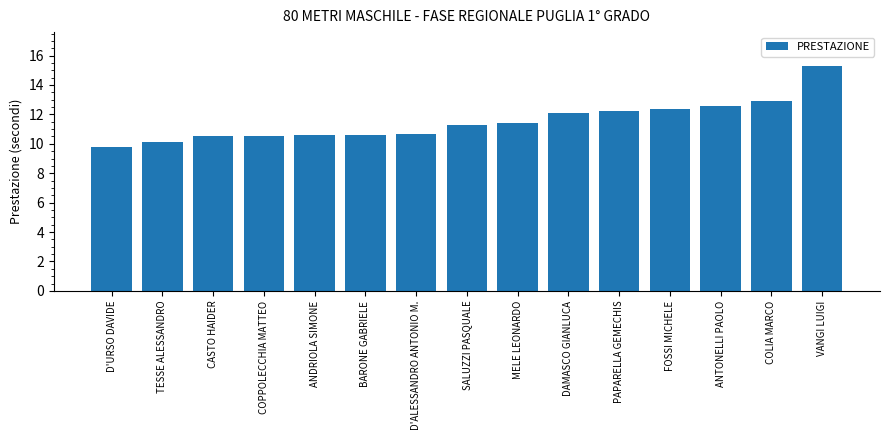

Is it true that the value at D'URSO DAVIDE is 9.8?

True